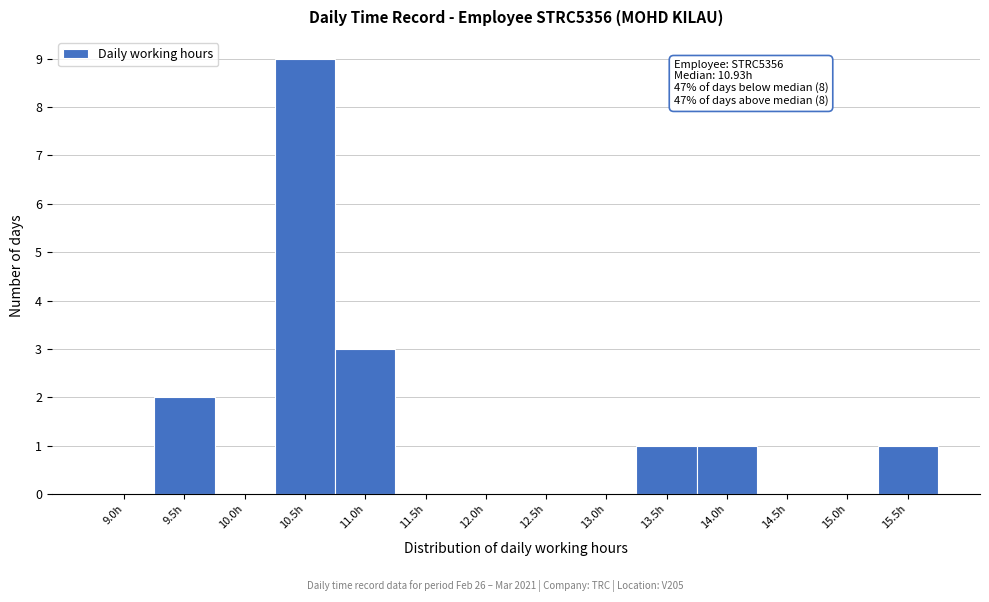

Reading right to left, transcribe all the data shown in this chart.

15.5h=1	15.0h=0	14.5h=0	14.0h=1	13.5h=1	13.0h=0	12.5h=0	12.0h=0	11.5h=0	11.0h=3	10.5h=9	10.0h=0	9.5h=2	9.0h=0